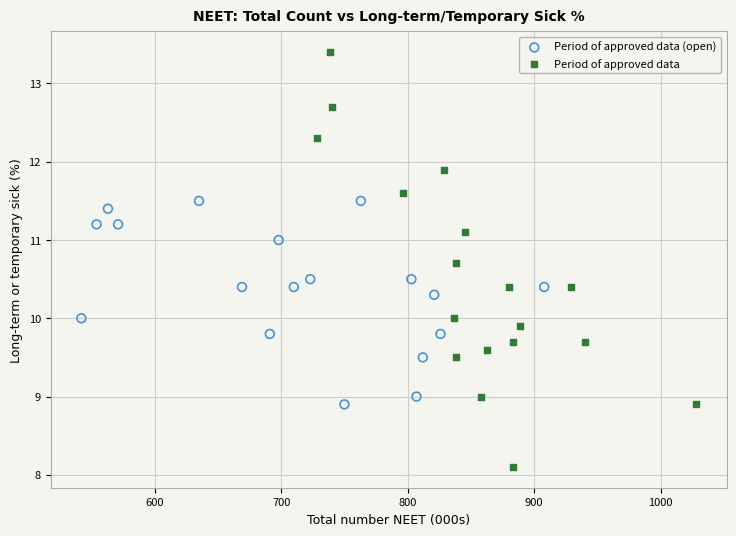

Which series reaches the maximum Y coordinate?

Period of approved data